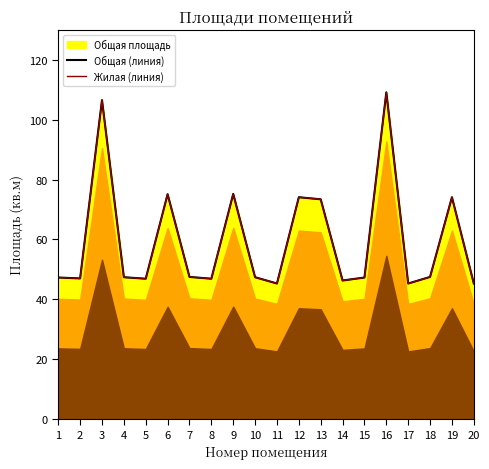

Which has a higher value, 1 or 3?

3